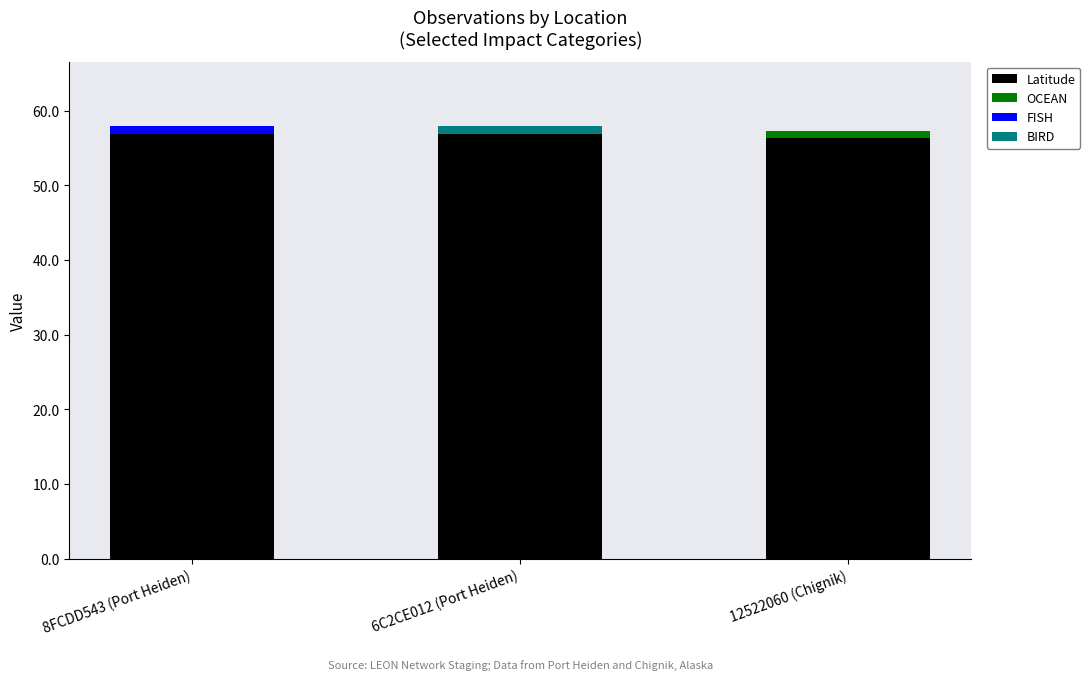

What is the highest value of the Latitude series?

56.9